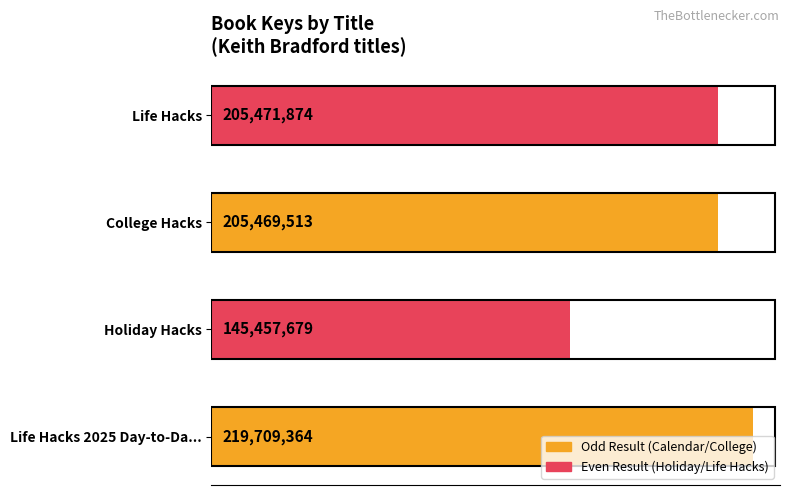

Rank the categories by value from lowest to highest.

Holiday Hacks, College Hacks, Life Hacks, Life Hacks 2025 Day-to-Da...